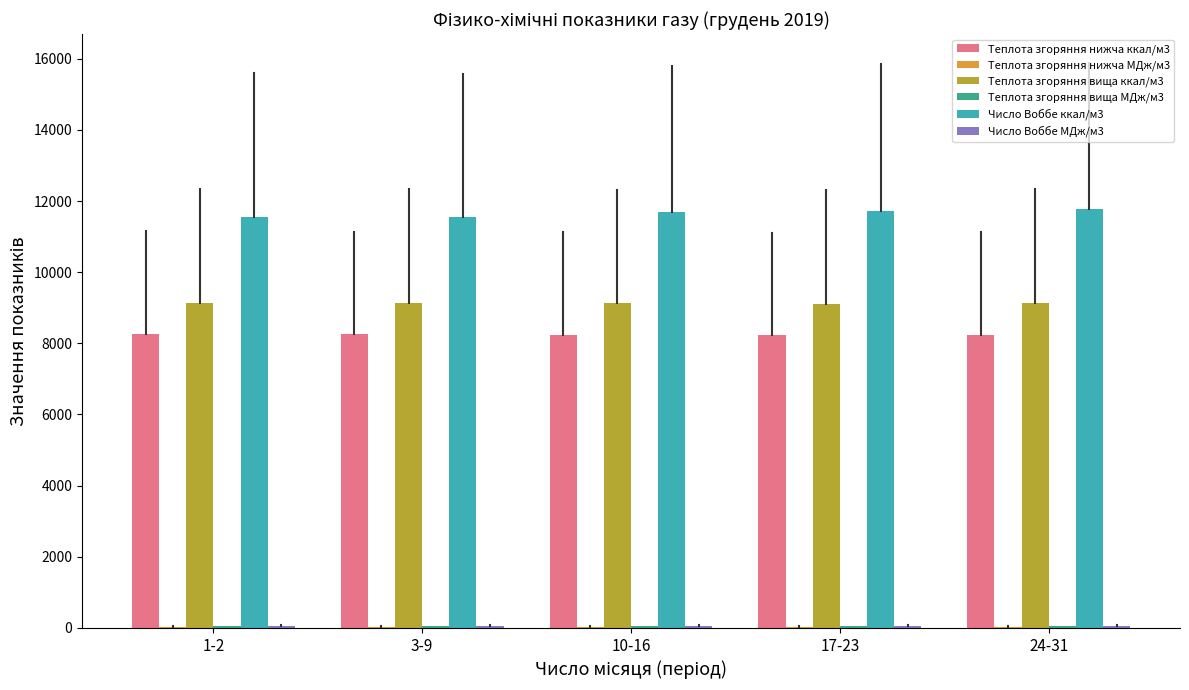

Which series has the largest total across all categories?

Число Воббе ккал/м3